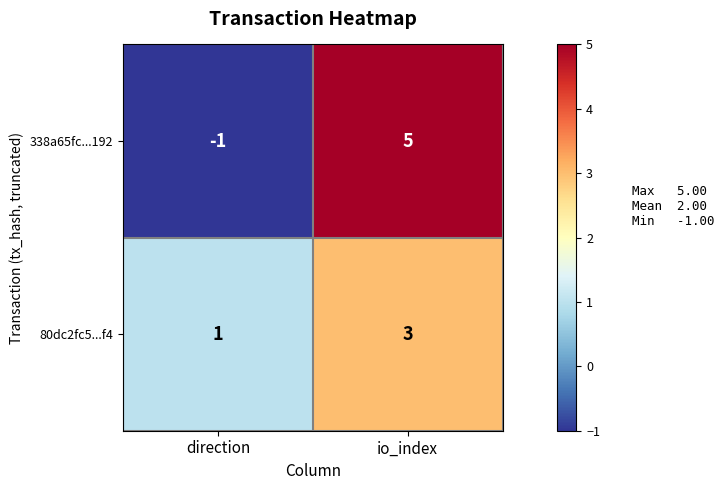

Which category has the highest value across all series?

io_index